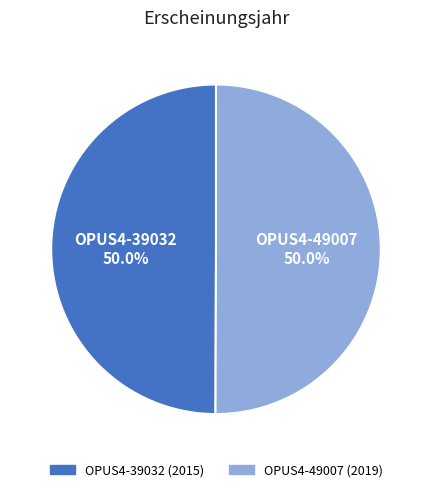

How much of the chart is everything except OPUS4-39032?

50.0%